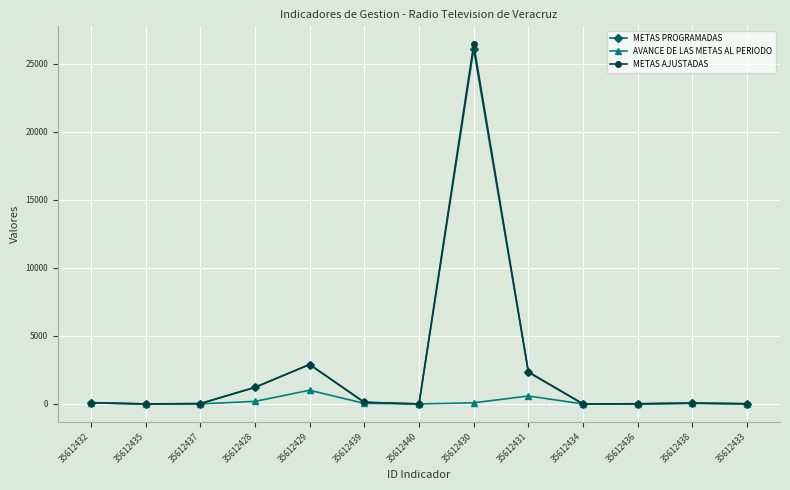

What is the total value across all series at 35612438?

165.0